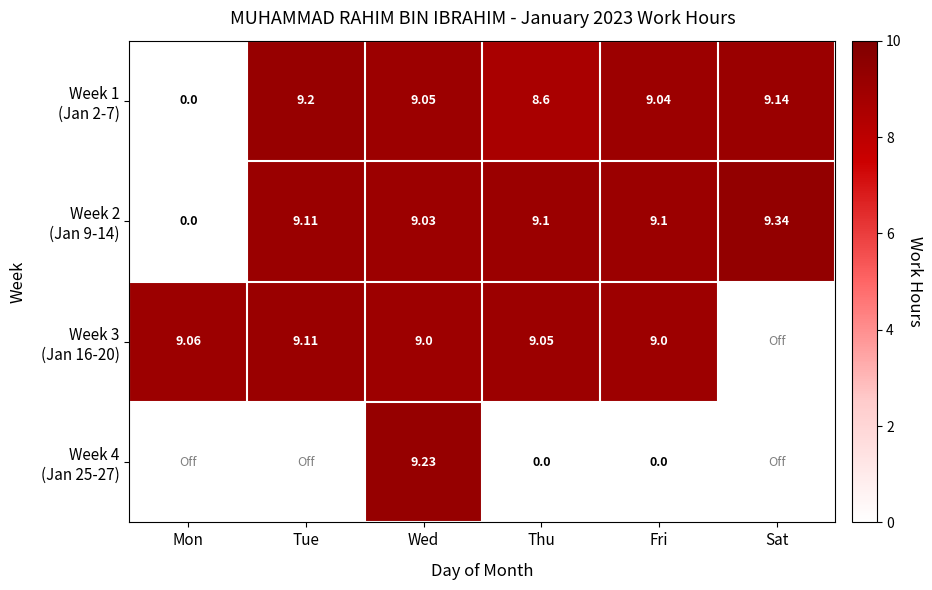

What is the difference between the maximum and minimum values in the Week 3 (Jan 16-20) series?

0.1